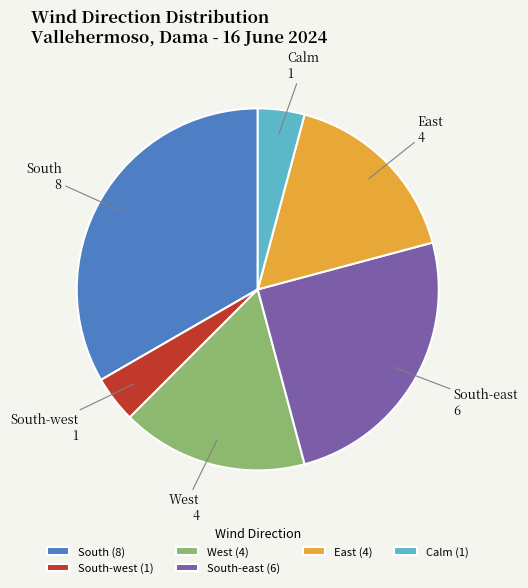

Approximately how many times larger is the value at West compared to East?

1.0